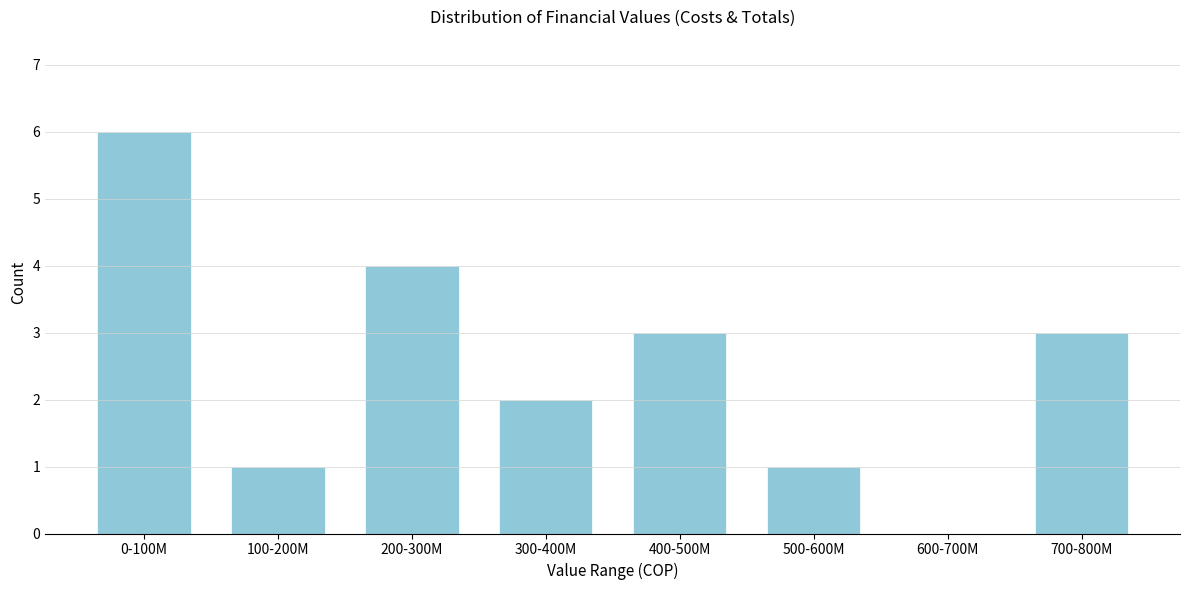

Reading right to left, list all the values displayed in this chart.

700-800M=3	600-700M=0	500-600M=1	400-500M=3	300-400M=2	200-300M=4	100-200M=1	0-100M=6